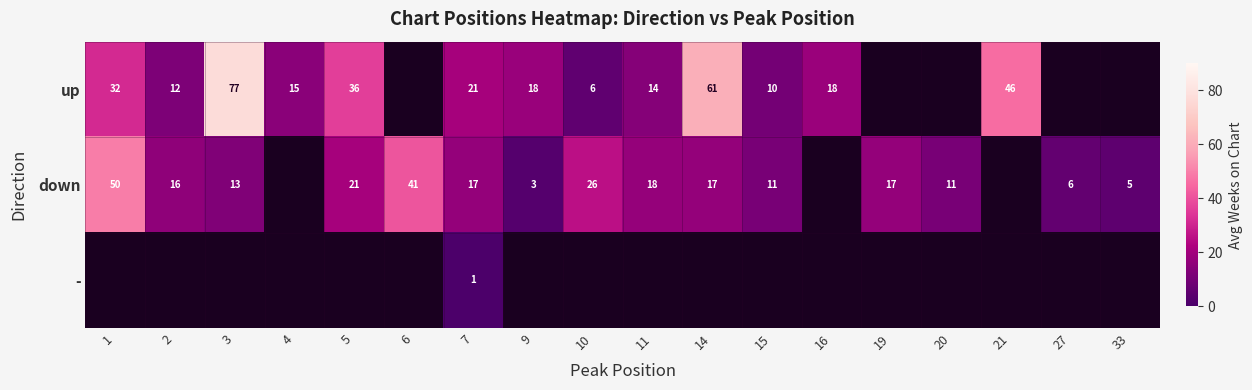

True or false: down has a value of 41.0 at 6.

True